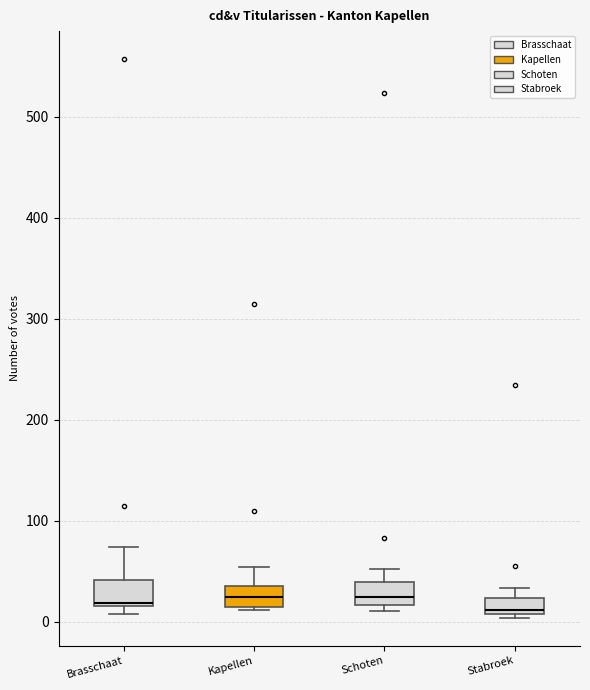

Reading left to right, transcribe this box plot: for each box, give where its median line is, the range the box spans, and where its two whiskers end, as read against the y-axis. The values are not printed on the chart, so give them approximately, as read against the axis.

Brasschaat: median 20, box 20 to 40, whiskers 10 to 70
Kapellen: median 30, box 20 to 40, whiskers 10 to 50
Schoten: median 30, box 20 to 40, whiskers 10 to 50
Stabroek: median 10 (just above the box's lower edge), box 10 to 20, whiskers 0 to 30